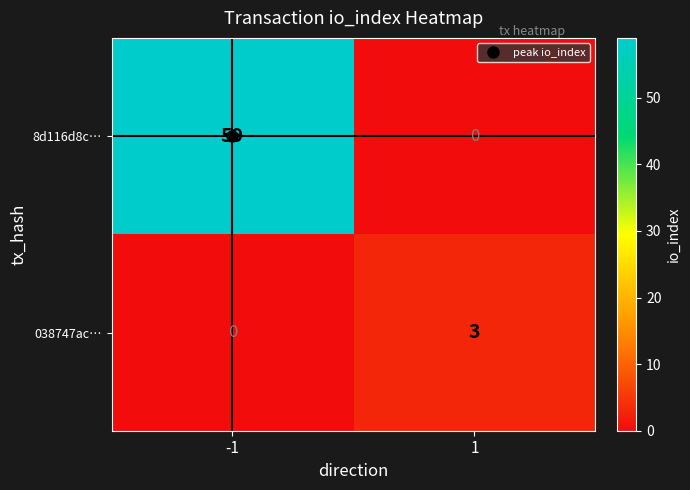

At 1, list the series in order from smallest to largest.

8d116d8c…, 038747ac…